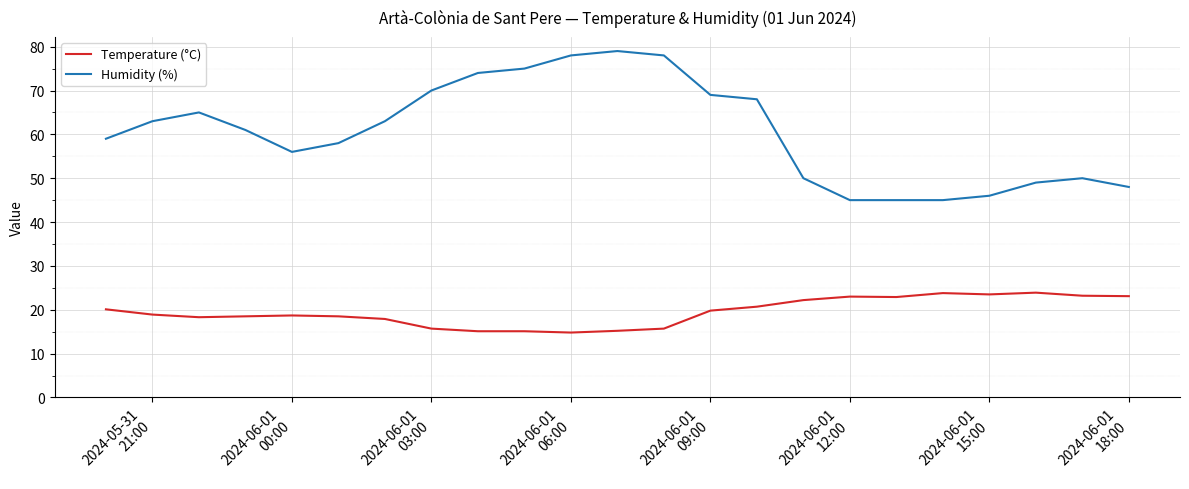

What is the difference between the maximum and minimum values in the Temperature (°C) series?

9.1